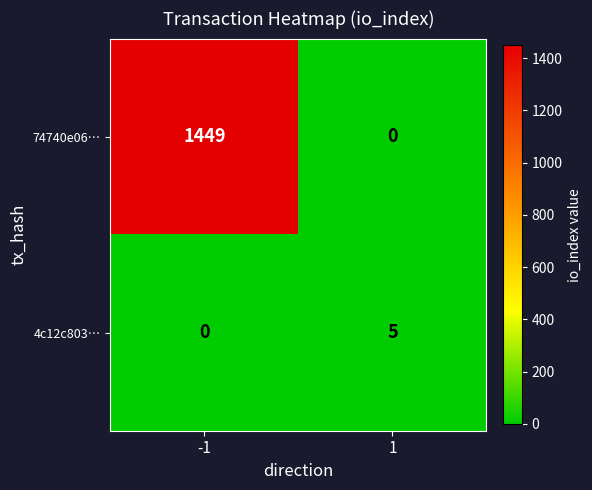

Reading right to left, what are all the values shown in this chart?

74740e06…: 0	1449
4c12c803…: 5	0